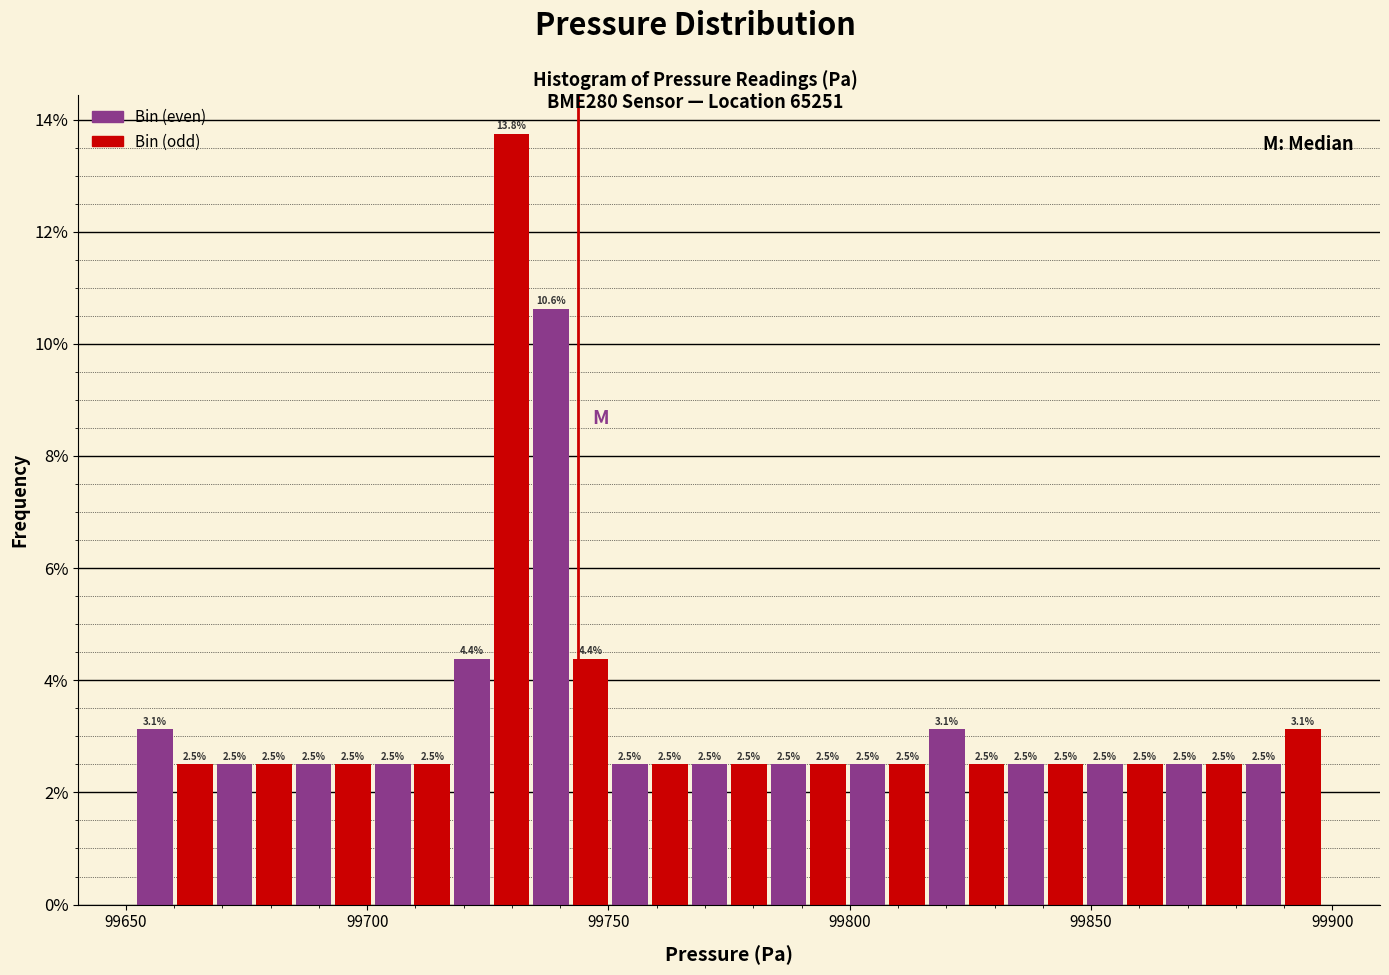

Around what value on the x-axis is the tallest bar? Give the approximate position of its centre, as read against the axis.

99730